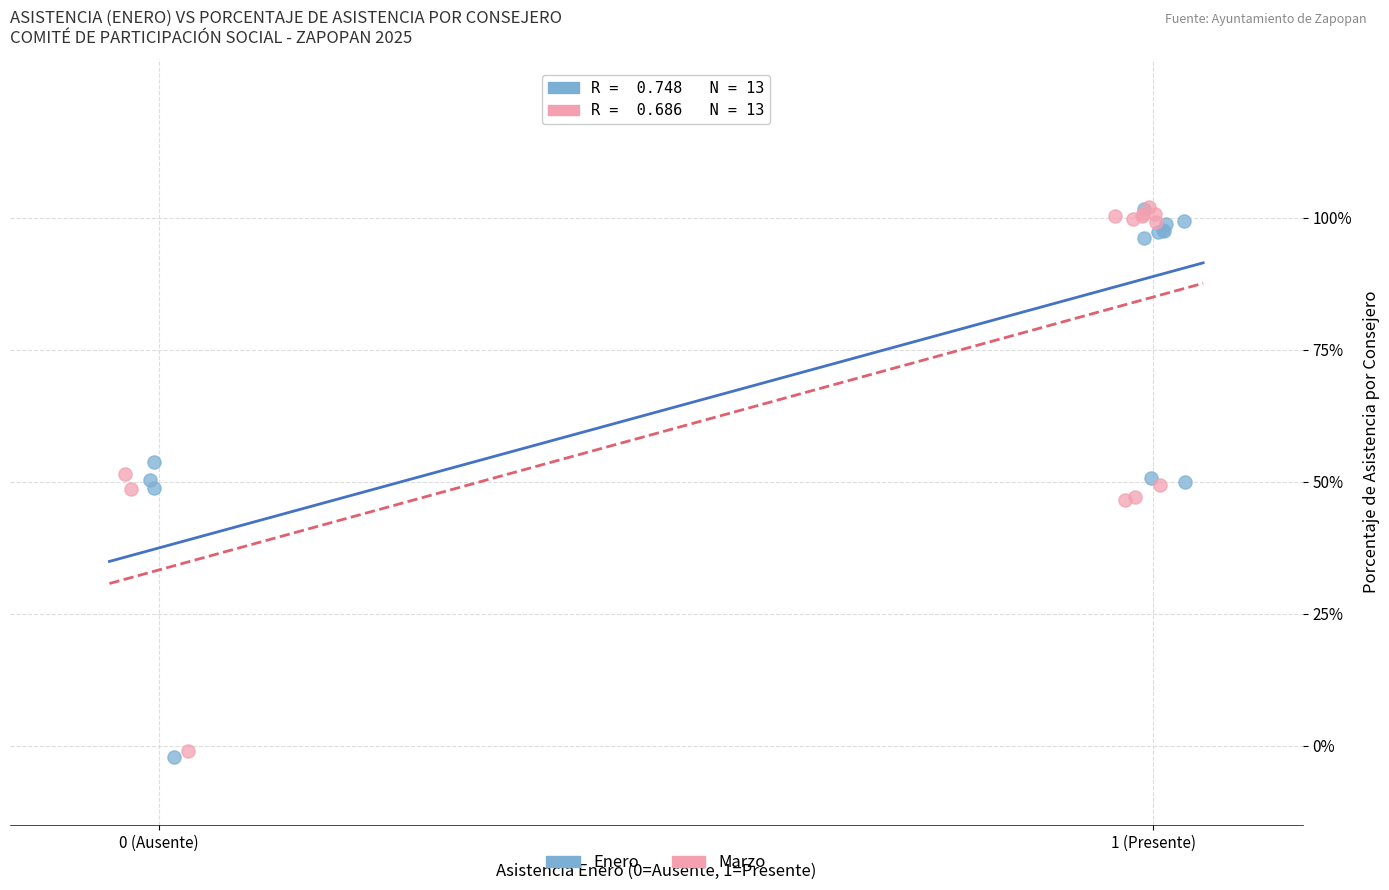

What are all the series names shown in the legend?

Enero, Marzo